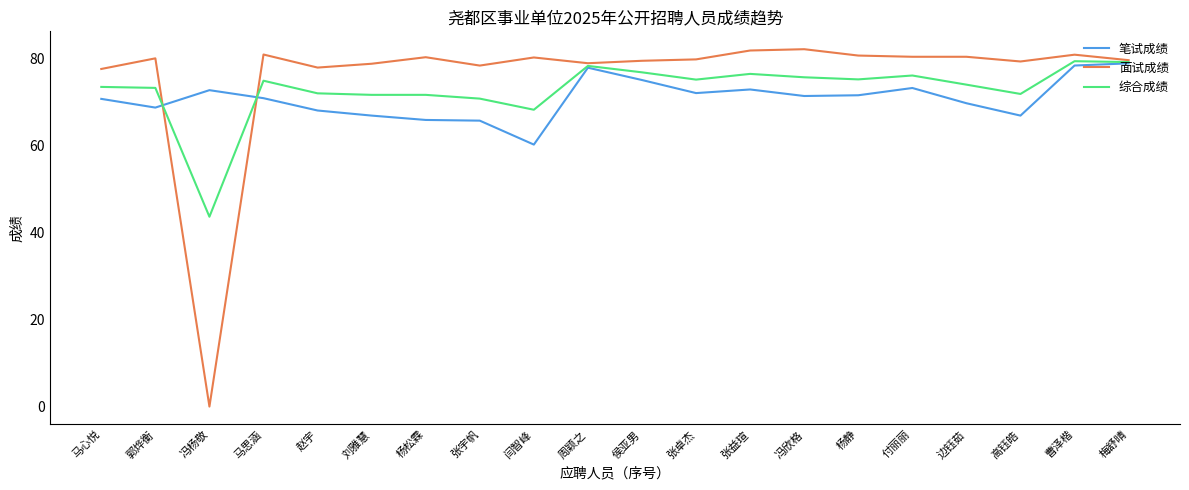

What is the sum of the 笔试成绩 values at 张宇帆 and 高钰皓?

132.5